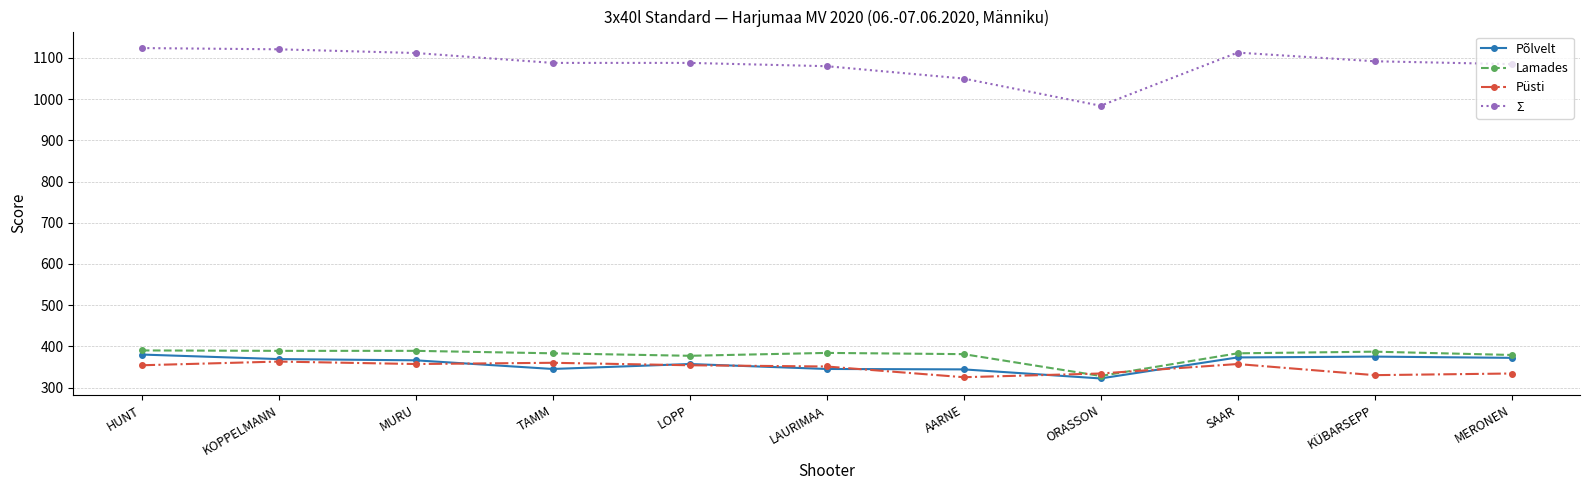

What is the maximum value shown in the chart?

1124